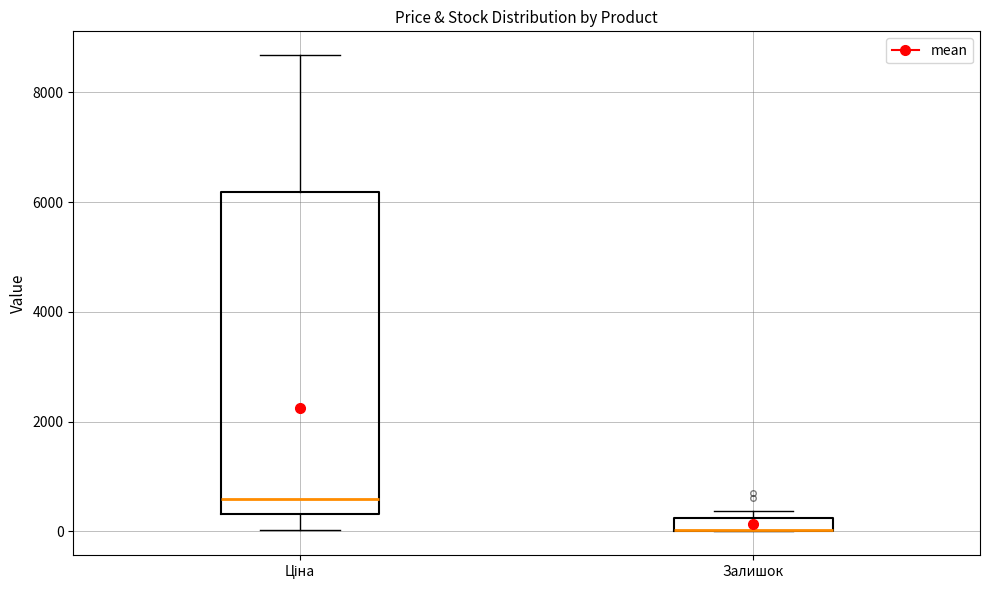

Which box is the tallest, from its lower edge to its upper edge?

Ціна